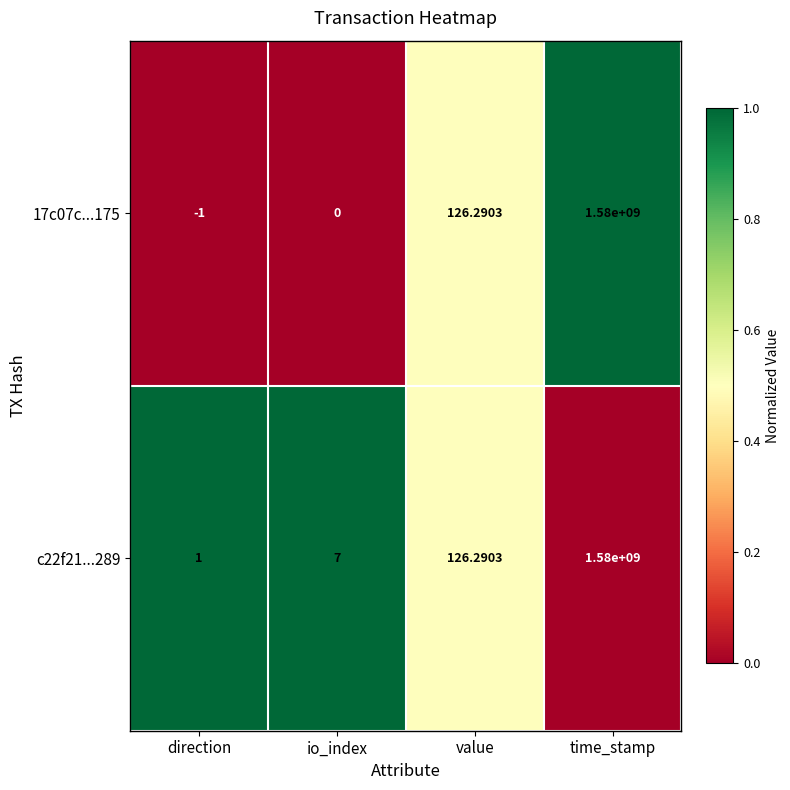

At which label does 17c07c...175 first exceed 126?

value